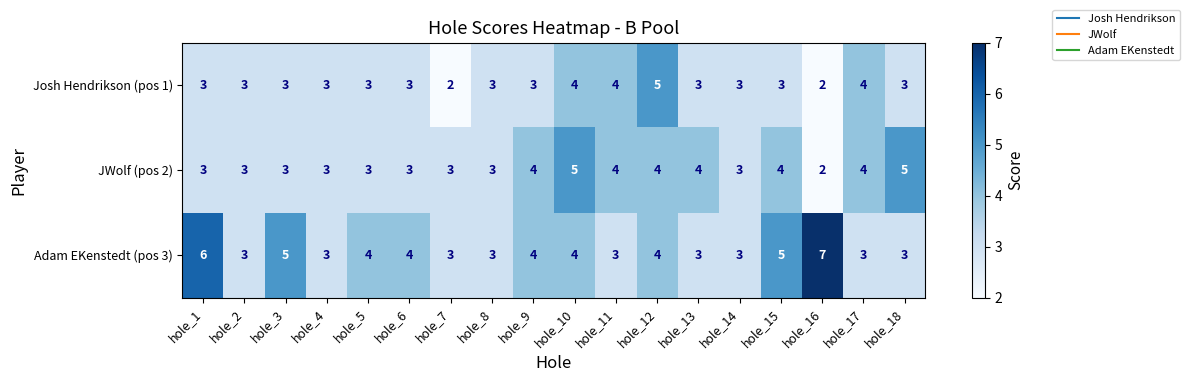

The JWolf (pos 2) series shows 5 at hole_5. True or false?

False